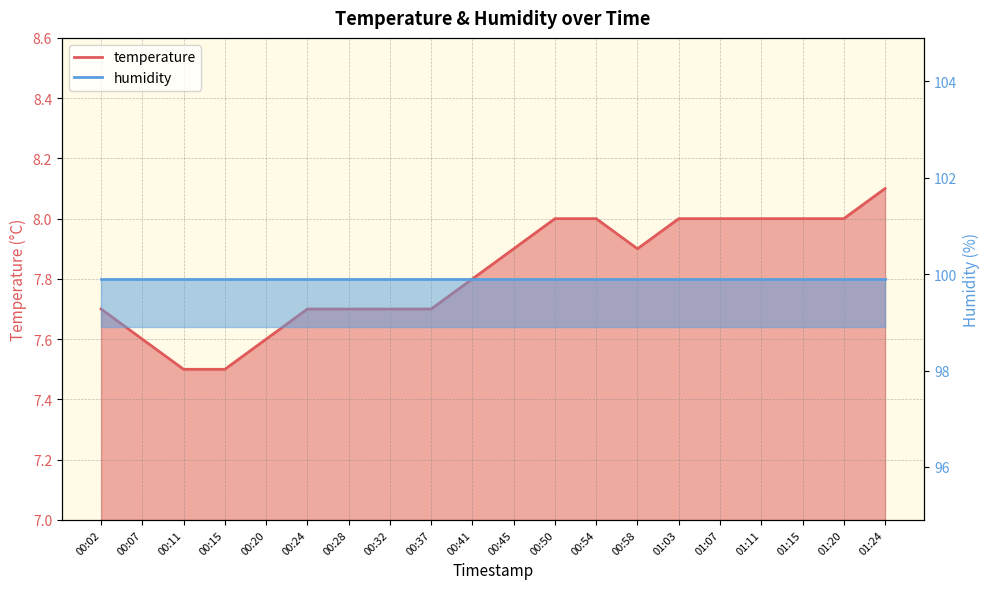

What is the sum of the values at 01:07 and 00:15?

15.5